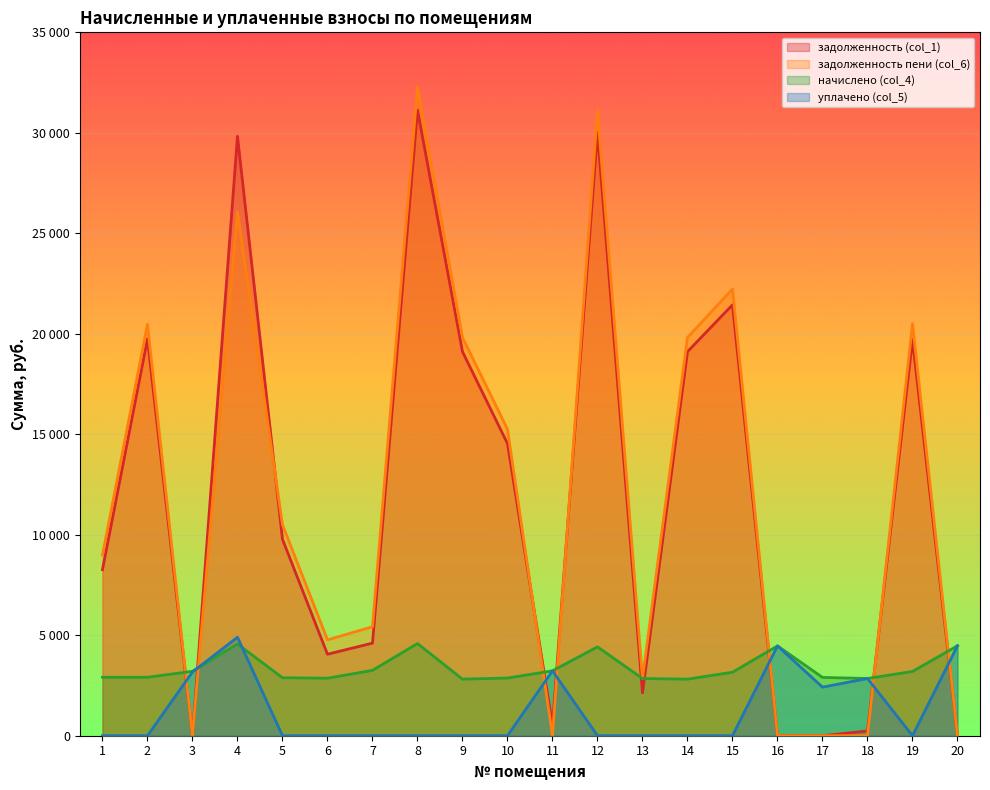

How many positive values does the задолженность пени (col_6) series have?

17